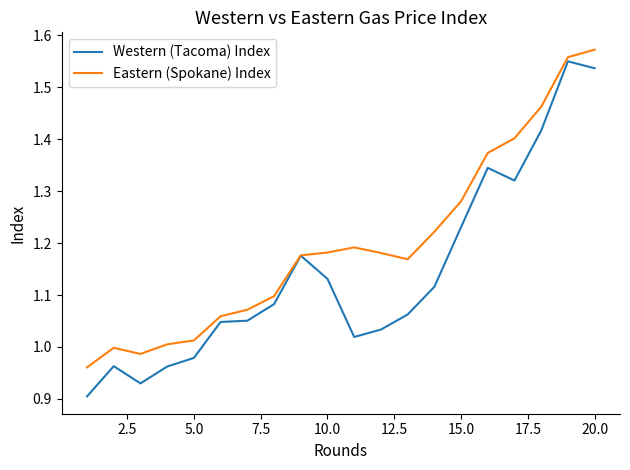

Which series has the largest total across all categories?

Eastern (Spokane) Index